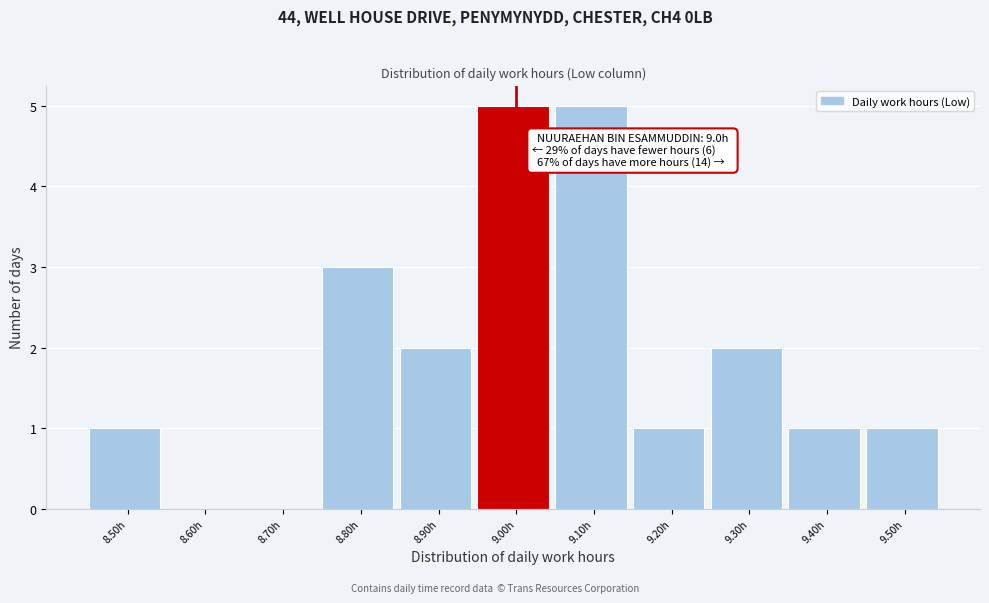

Reading right to left, what are all the values shown in this chart?

9.50h=1	9.40h=1	9.30h=2	9.20h=1	9.10h=5	9.00h=5	8.90h=2	8.80h=3	8.70h=0	8.60h=0	8.50h=1